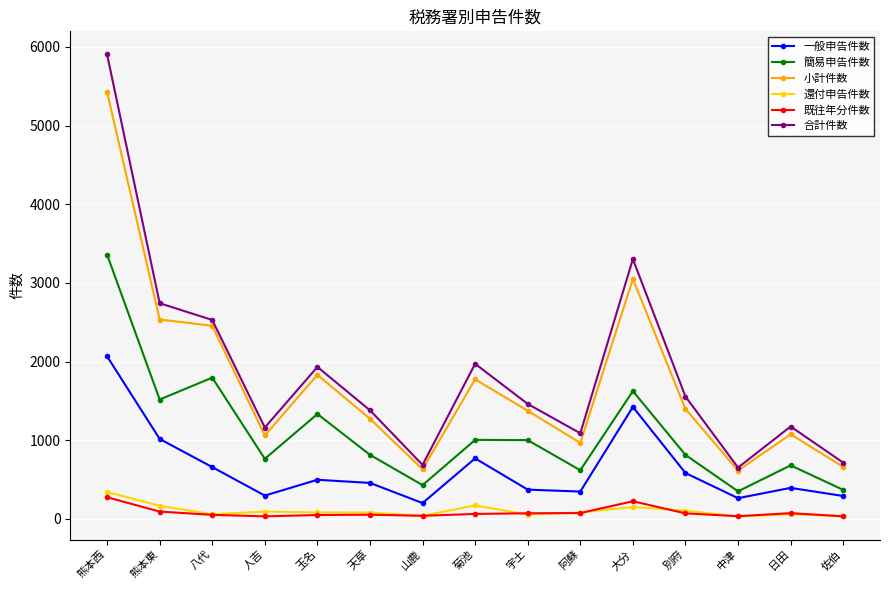

Does the chart display data point markers on the line(s)?

Yes